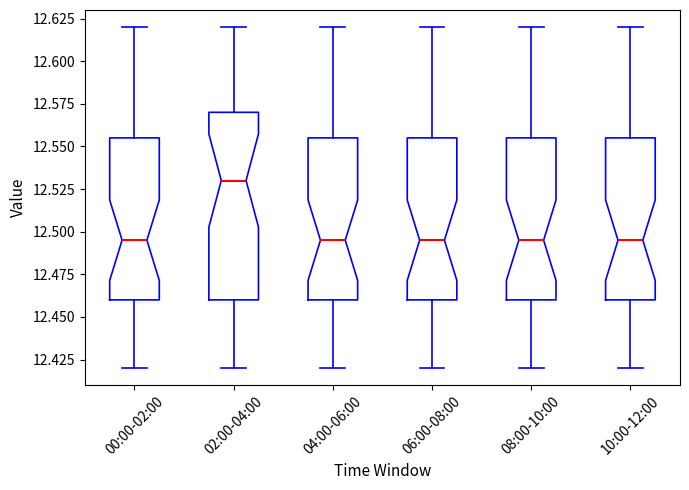

Reading left to right, transcribe this box plot: for each box, give where its median line is, the range the box spans, and where its two whiskers end, as read against the y-axis. The values are not printed on the chart, so give them approximately, as read against the axis.

00:00-02:00: median 12.495, box 12.460 to 12.555, whiskers 12.420 to 12.620
02:00-04:00: median 12.530, box 12.460 to 12.570, whiskers 12.420 to 12.620
04:00-06:00: median 12.495, box 12.460 to 12.555, whiskers 12.420 to 12.620
06:00-08:00: median 12.495, box 12.460 to 12.555, whiskers 12.420 to 12.620
08:00-10:00: median 12.495, box 12.460 to 12.555, whiskers 12.420 to 12.620
10:00-12:00: median 12.495, box 12.460 to 12.555, whiskers 12.420 to 12.620